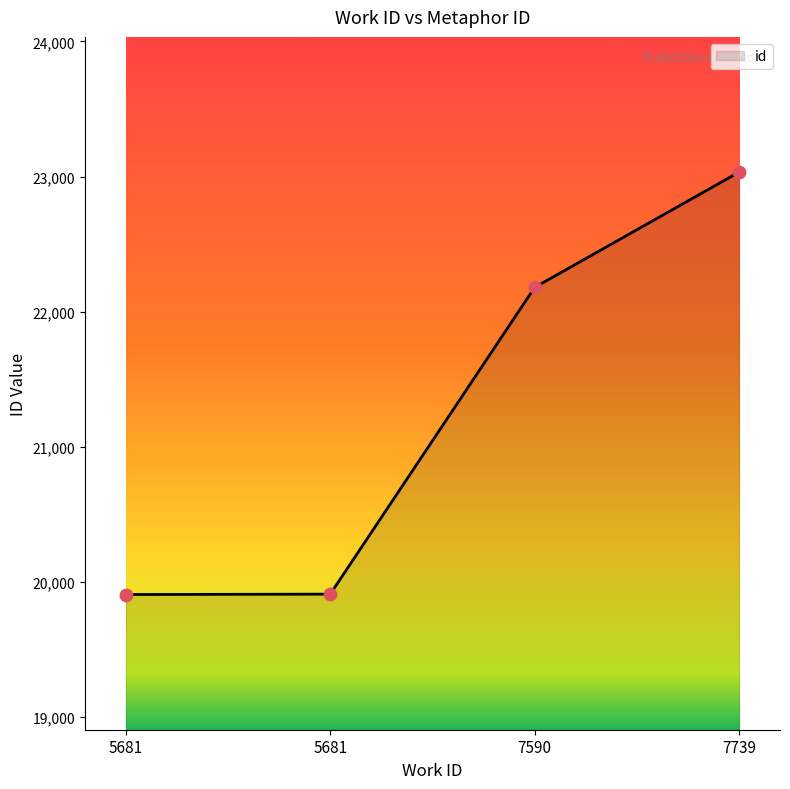

How many lines are shown in the chart?

1